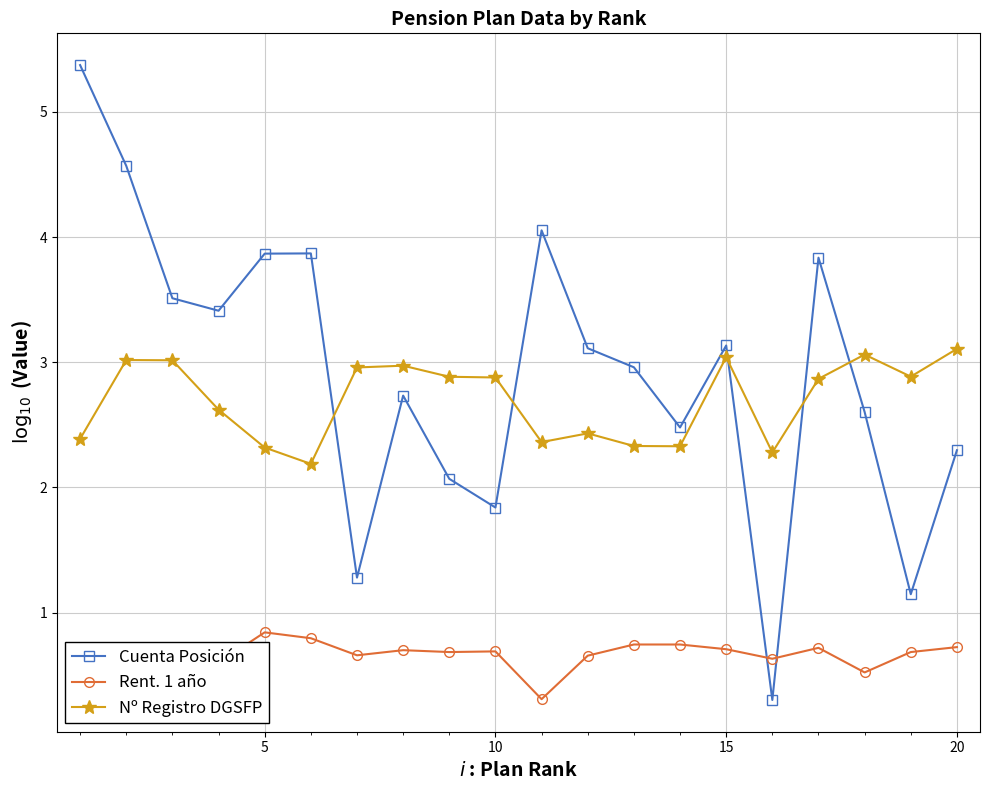

Does the chart have visible grid lines?

Yes